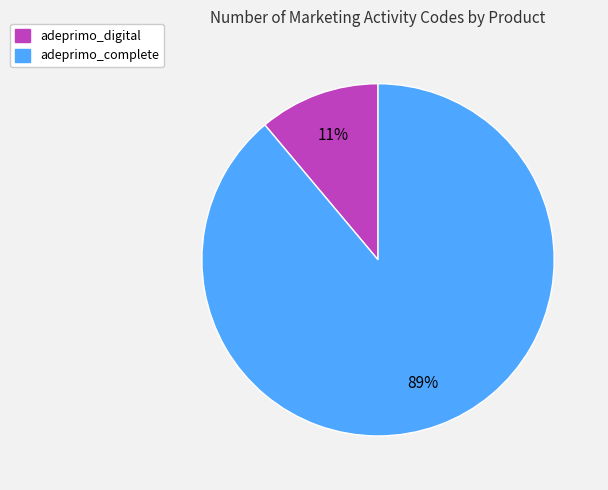

What percentage is the adeprimo_digital slice, to the nearest percent?

11%